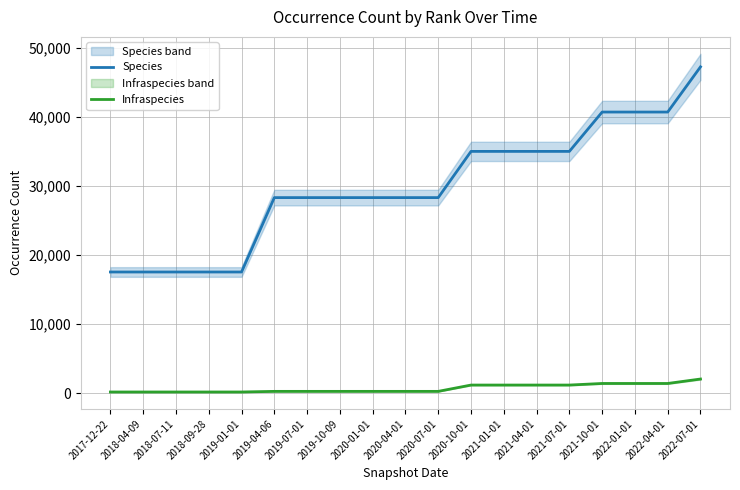

Between 2021-04-01 and 2022-04-01, which series saw the biggest shift?

Species